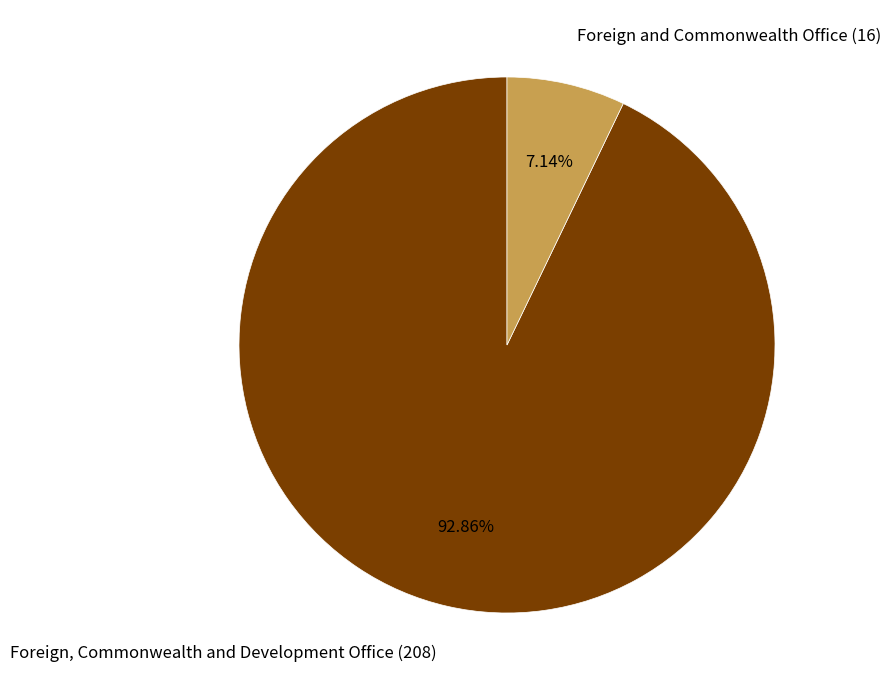

Count the number of slices in the pie.

2